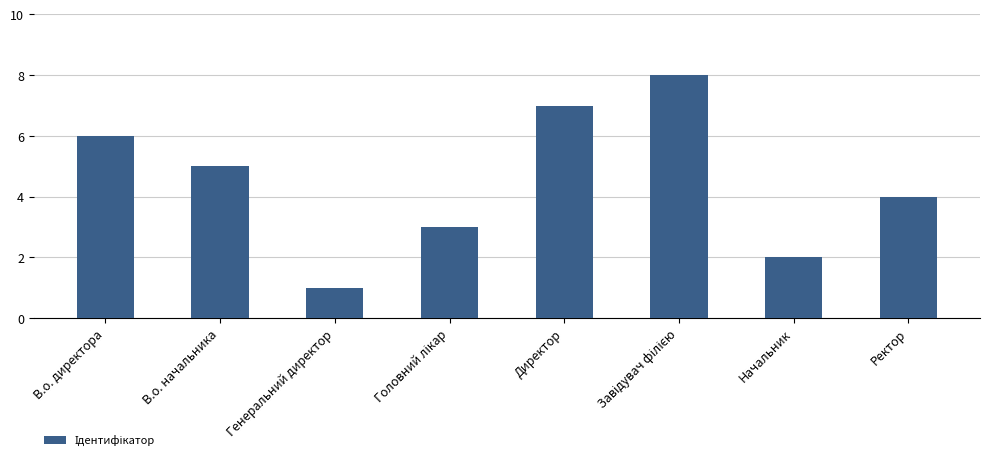

Approximately how many times larger is the value at Ректор compared to В.о. начальника?

0.8